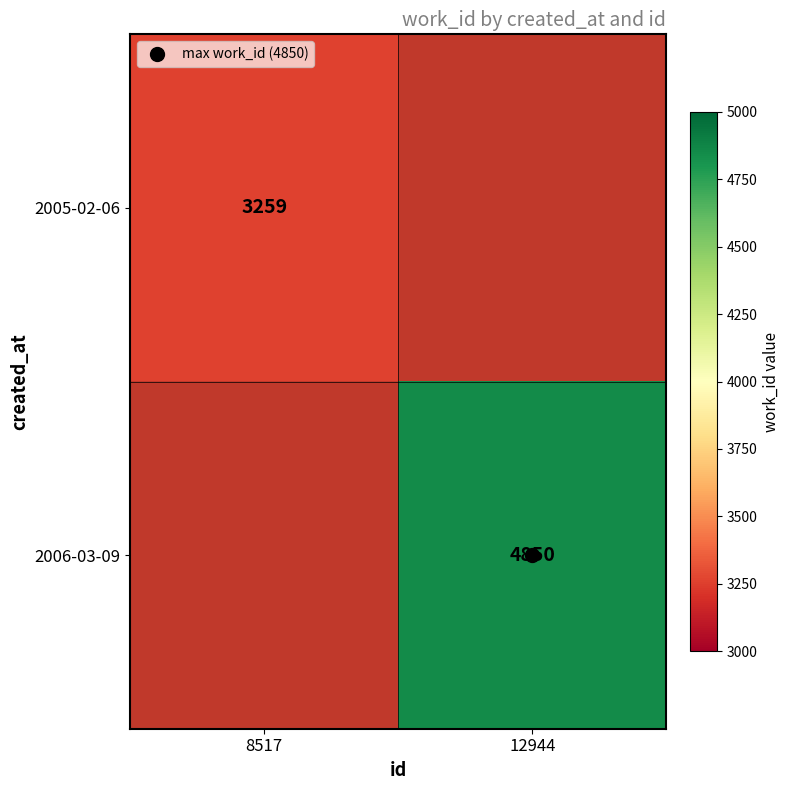

Is it true that 2005-02-06 equals 3259.0 at 8517?

True